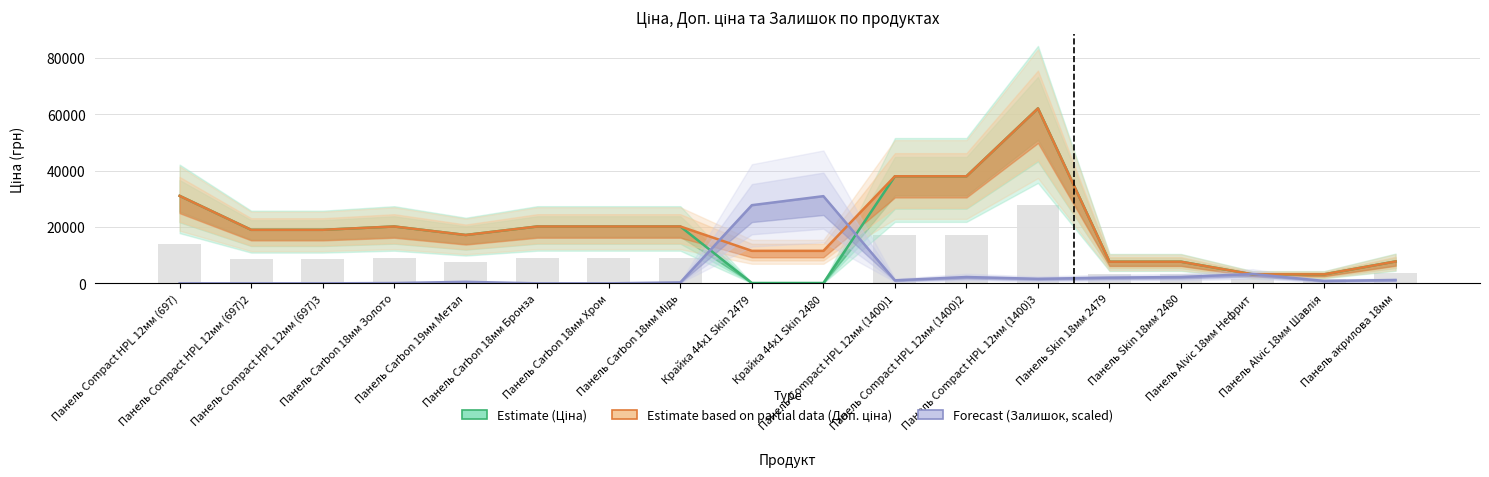

Which category has the lowest value across all series?

Панель Compact HPL 12мм (697)